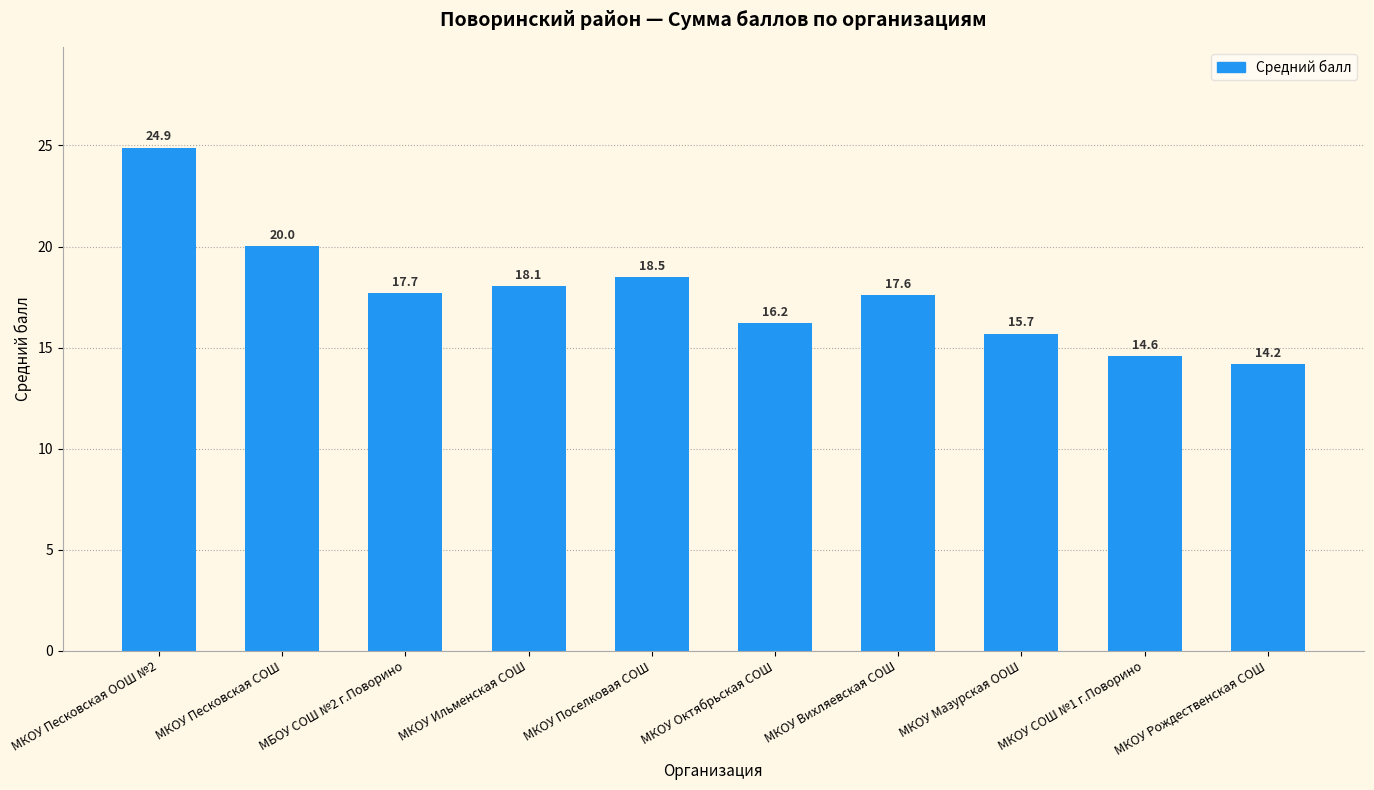

Reading left to right, transcribe all the data shown in this chart.

24.9	20.0	17.7	18.1	18.5	16.2	17.6	15.7	14.6	14.2